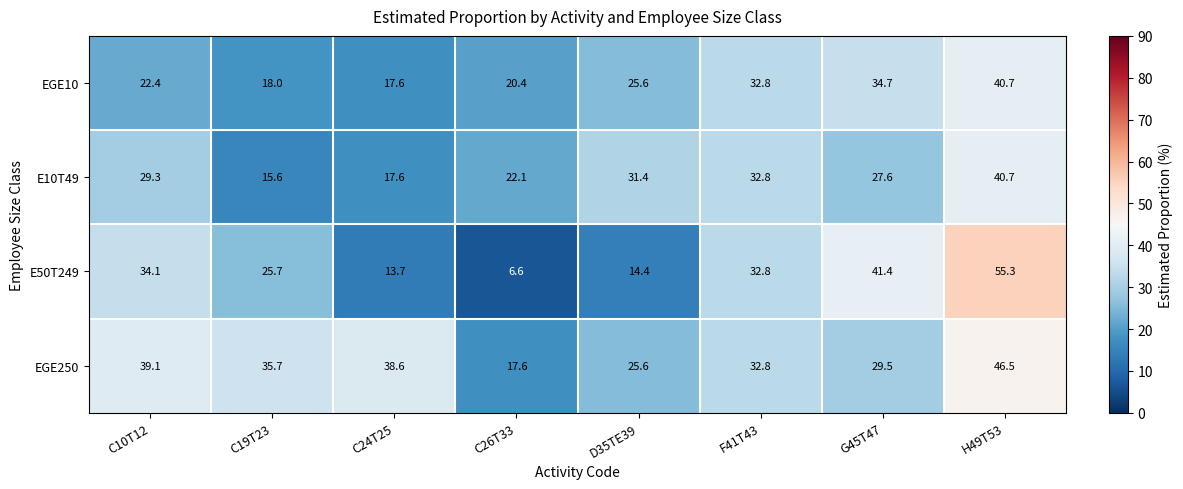

What is the minimum value shown in the chart?

6.6